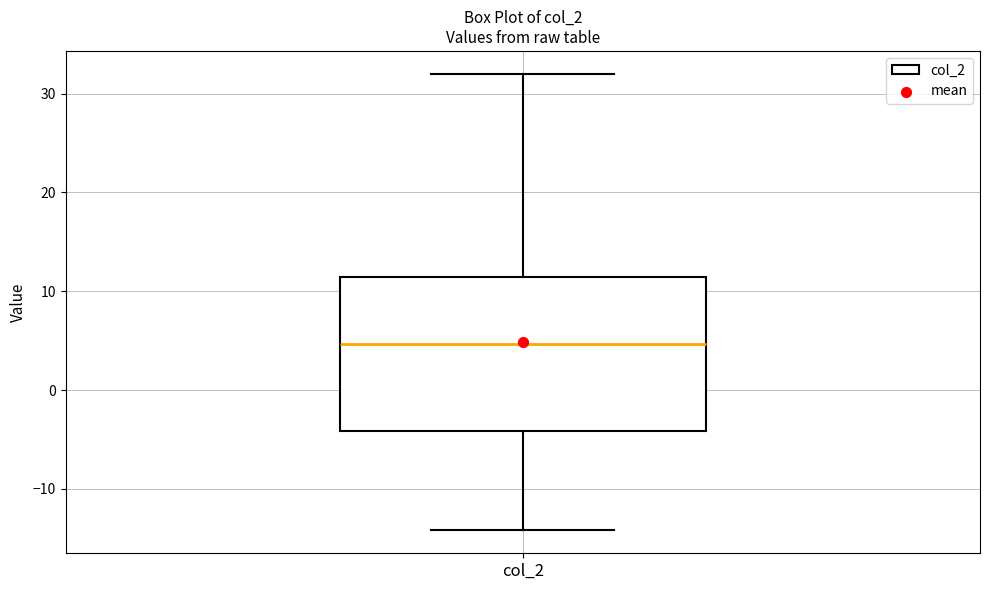

Transcribe this box plot: give where the median line is, the range the box spans, and where the two whiskers end, as read against the y-axis. The values are not printed on the chart, so give them approximately, as read against the axis.

median 5, box -4 to 11, whiskers -14 to 32